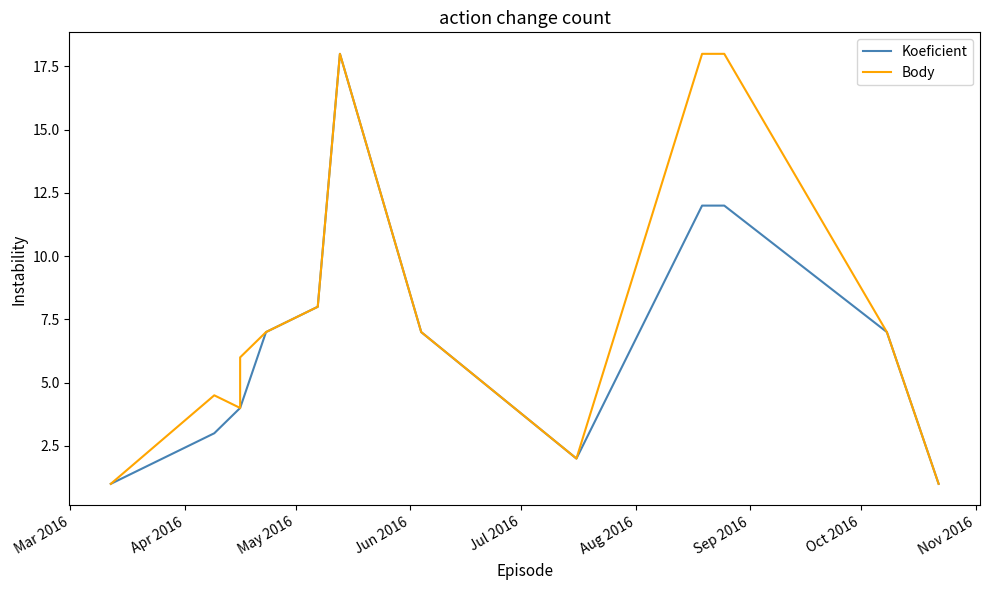

What is the difference between the maximum and minimum values in the Koeficient series?

17.0